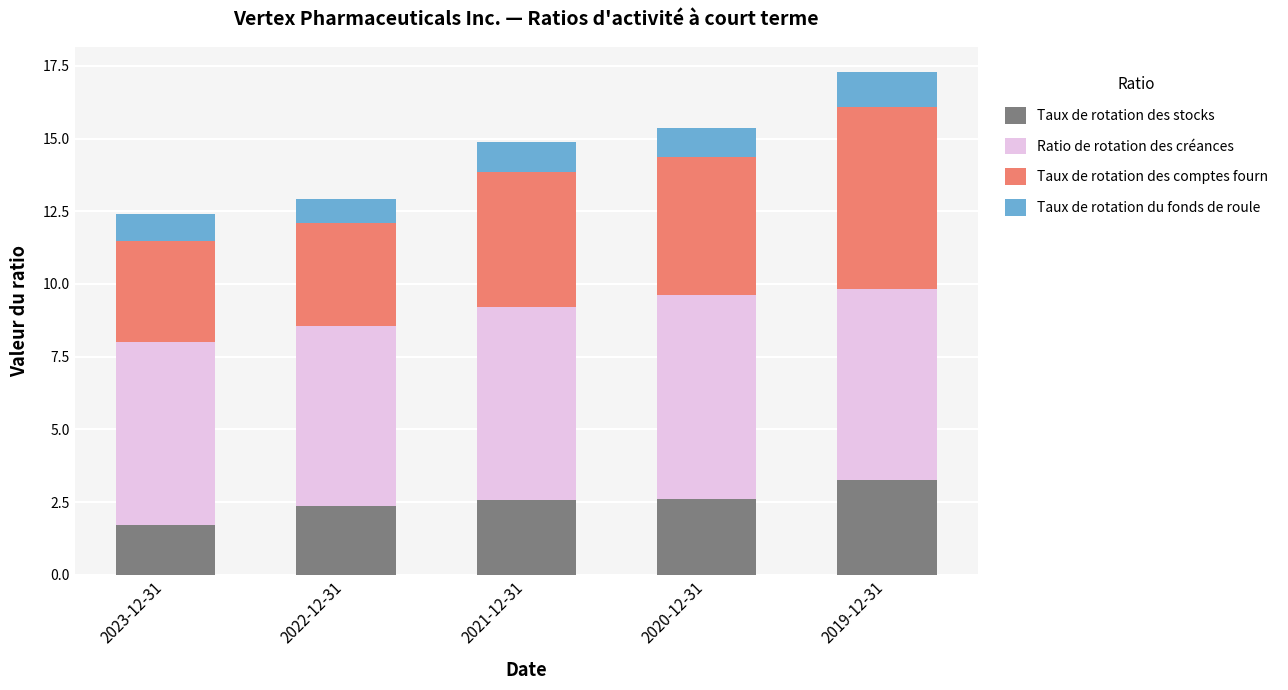

What is the total value across all series at 2022-12-31?

12.9